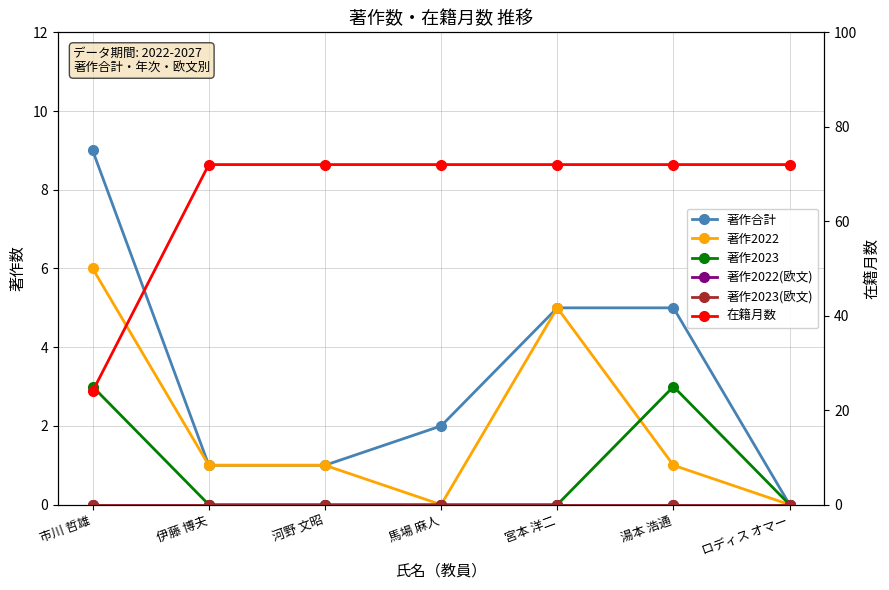

In 著作2022, how many points are lower than both neighbors (excluding endpoints)?

1